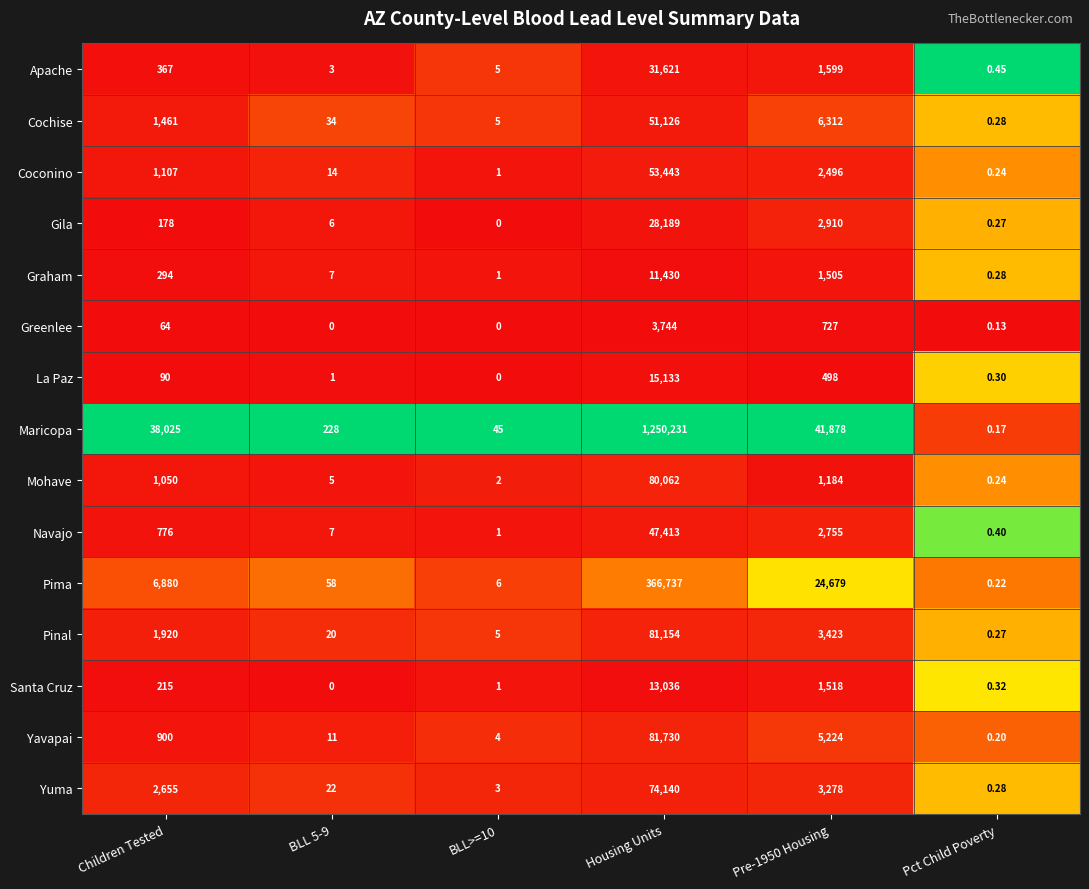

How many distinct data groups are displayed?

15